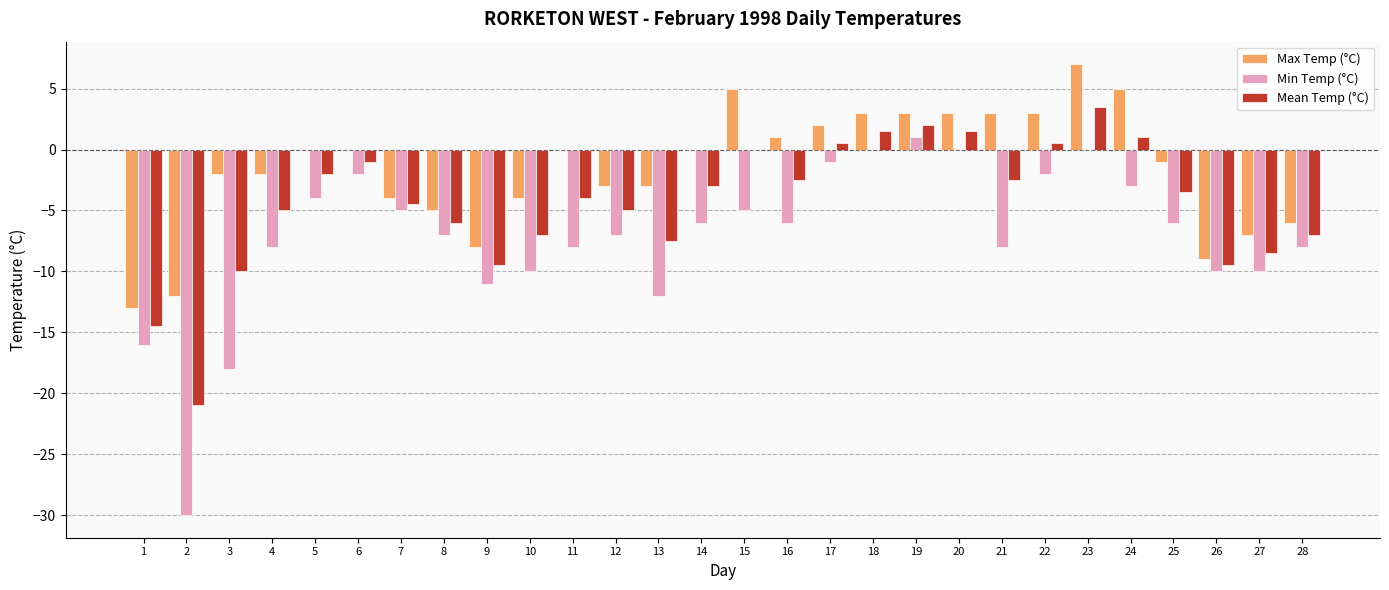

What is the sum of all Max Temp (°C) values?

-44.0